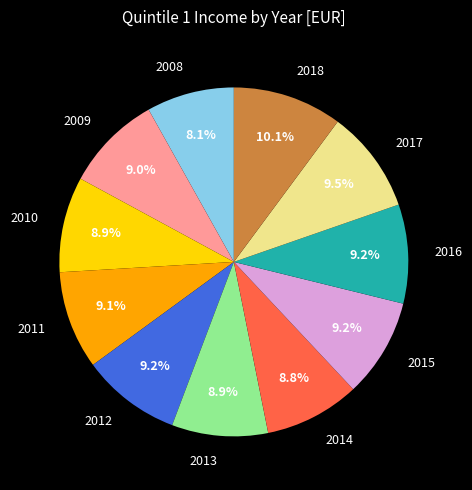

What is the total percentage of 2008 and 2010?

17.0%